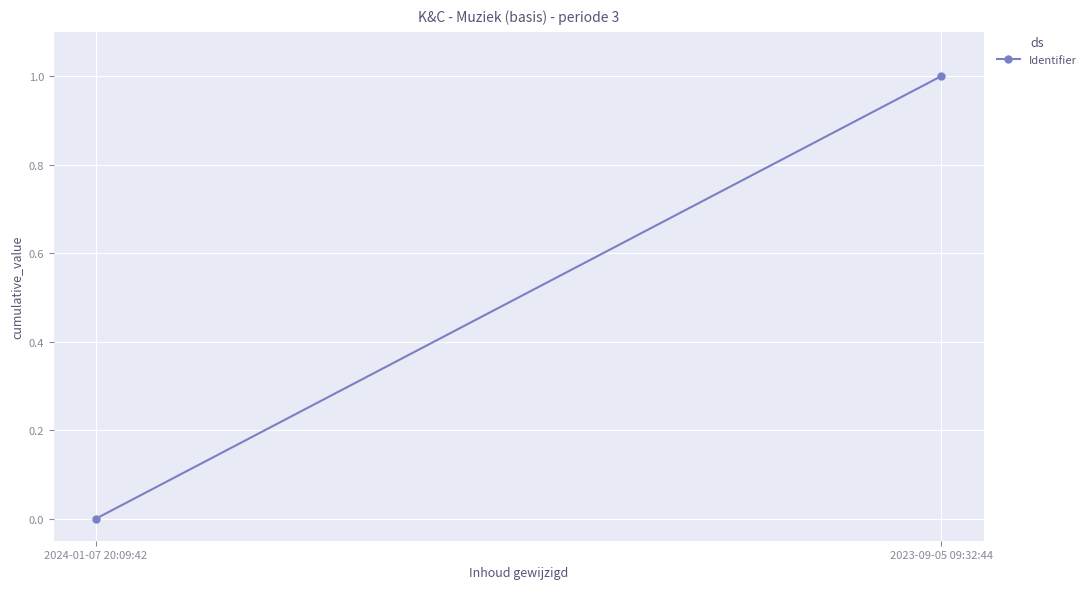

What is the sum of all values?

1